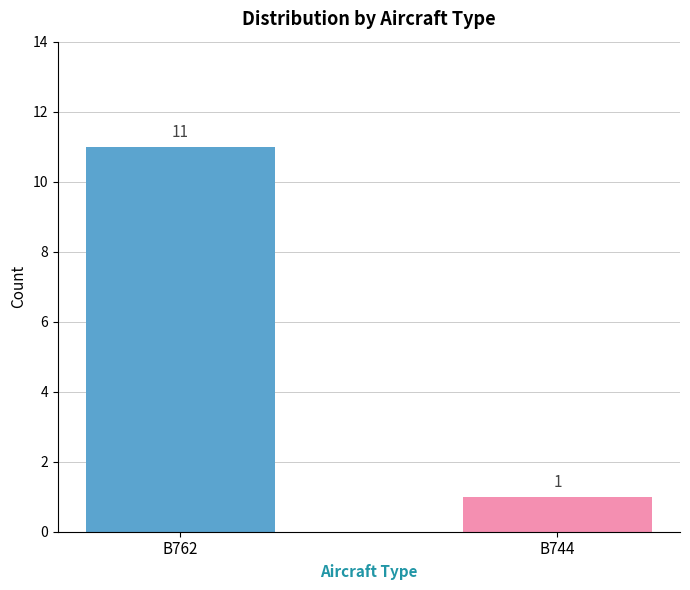

Is it true that the value at B762 is 4?

False